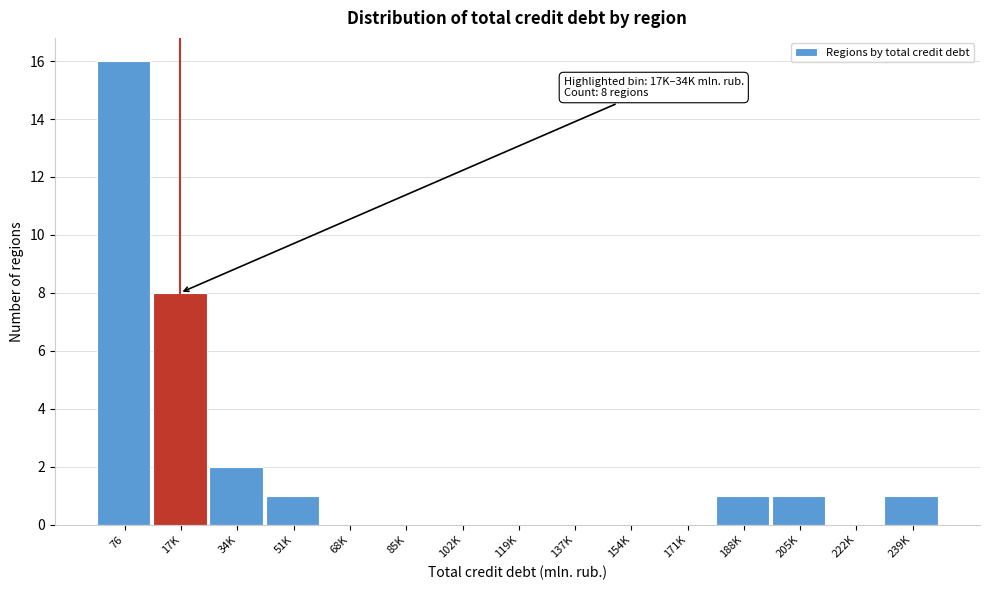

Reading left to right, extract all data points from this chart.

76=16	17K=8	34K=2	51K=1	68K=0	85K=0	102K=0	119K=0	137K=0	154K=0	171K=0	188K=1	205K=1	222K=0	239K=1